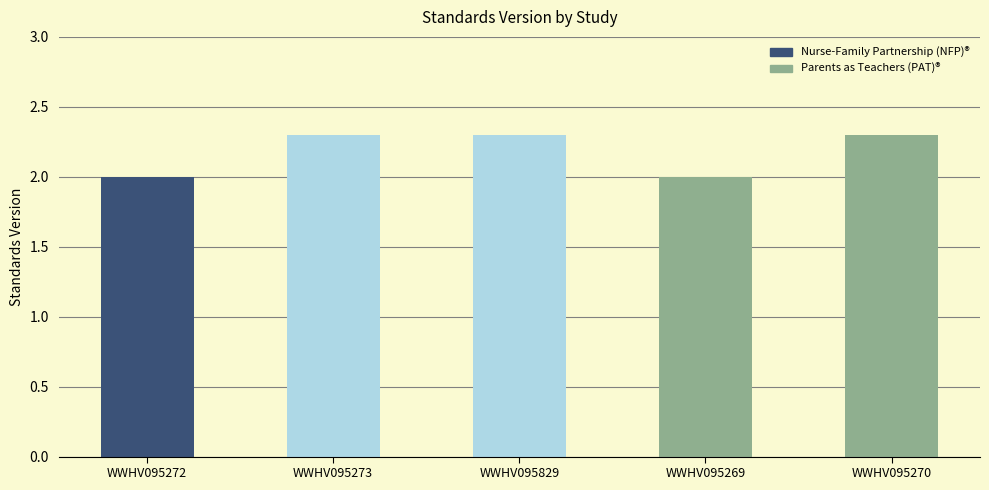

The chart shows a value of 2.3 at WWHV095829. True or false?

True